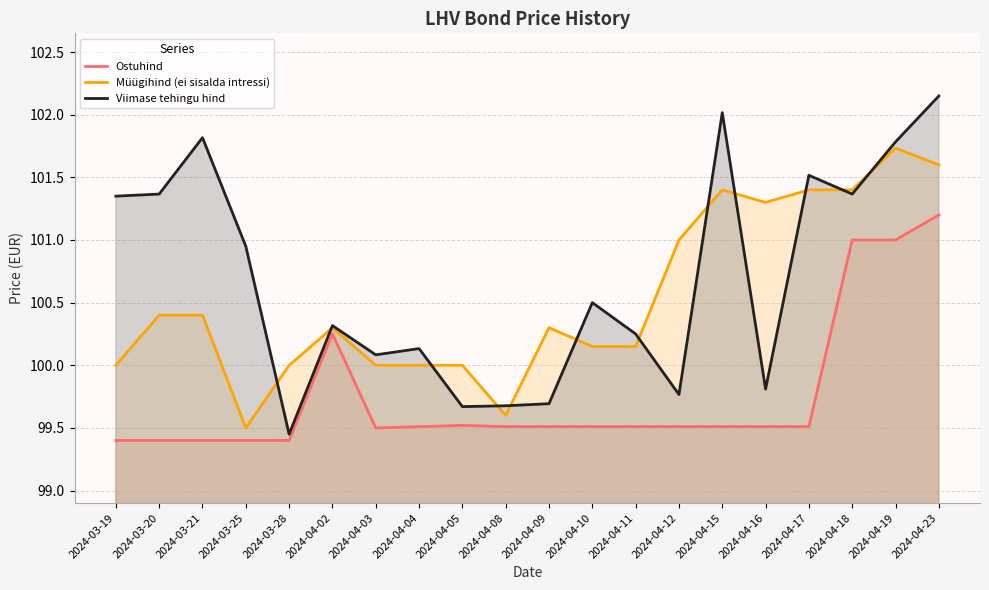

Which category has the highest value across all series?

2024-04-23